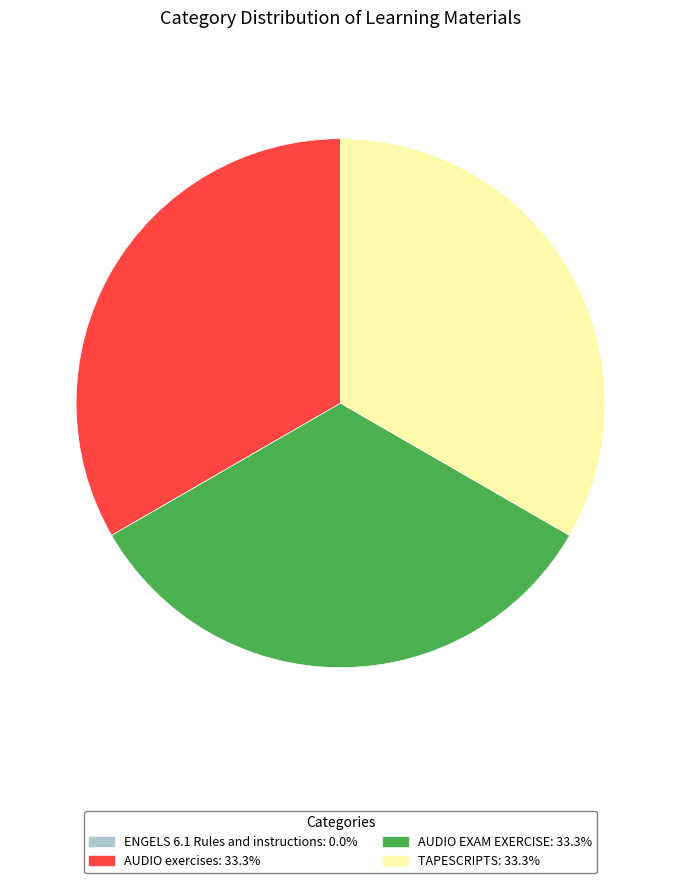

Is there a majority slice in this chart?

No